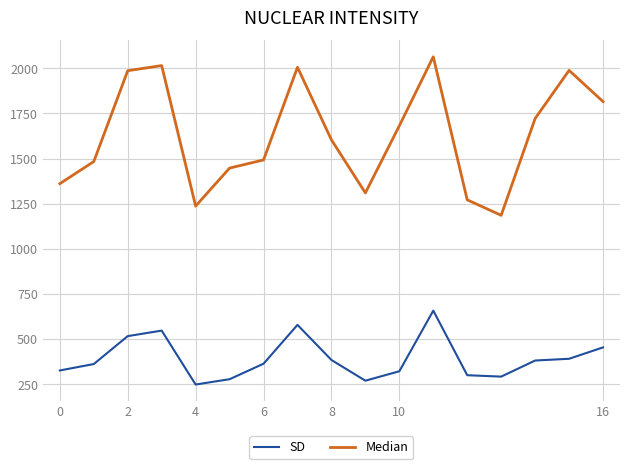

List the series in order of their peak value, highest first.

Median, SD